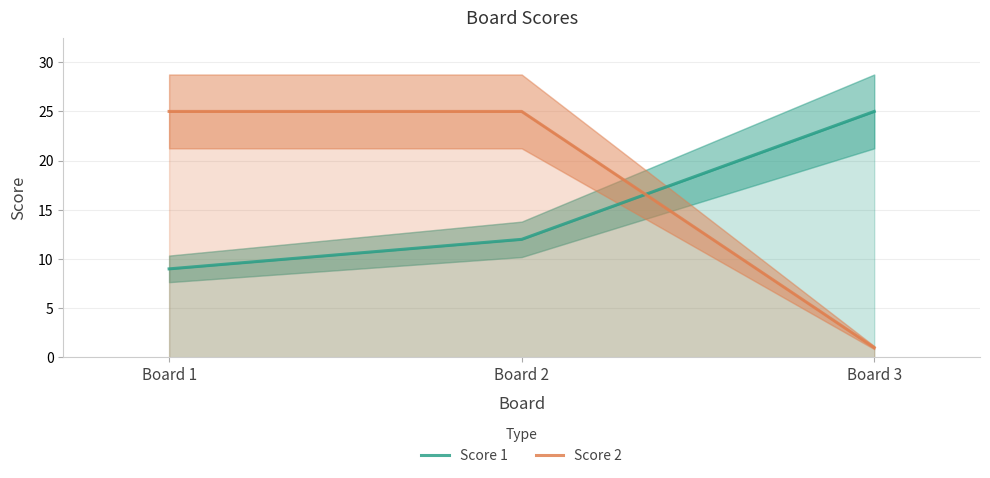

What is the value of the Score 2 point at the 2nd from the left?

25